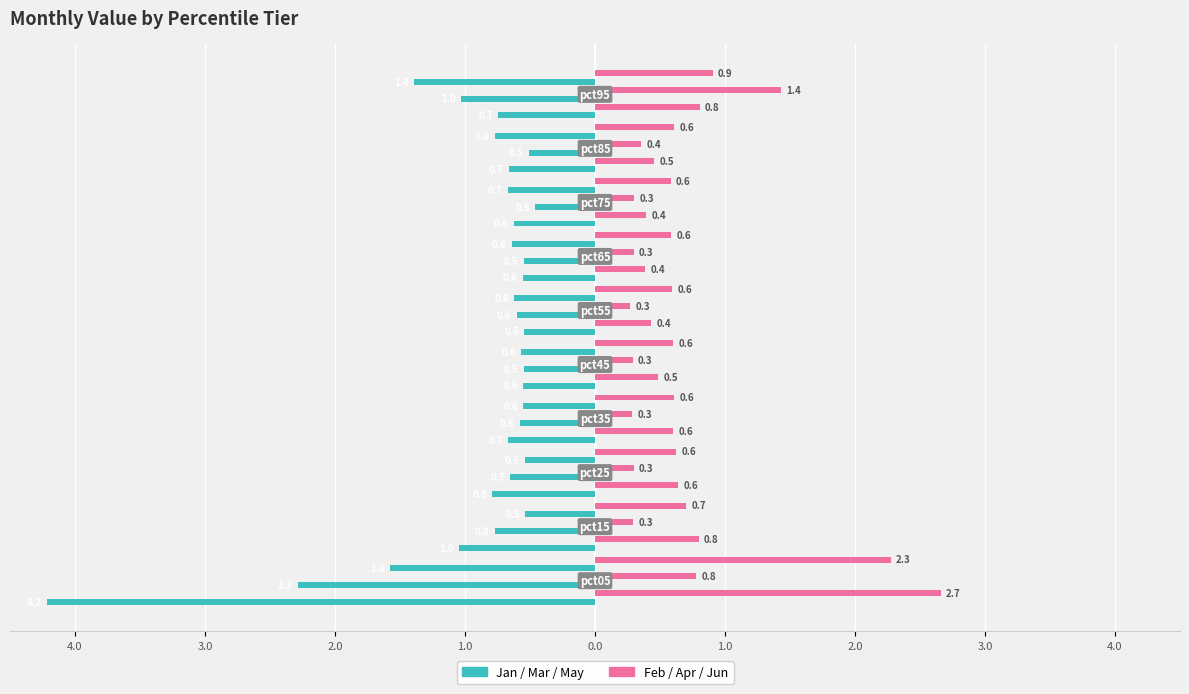

At how many categories does at least one series exceed 1?

2